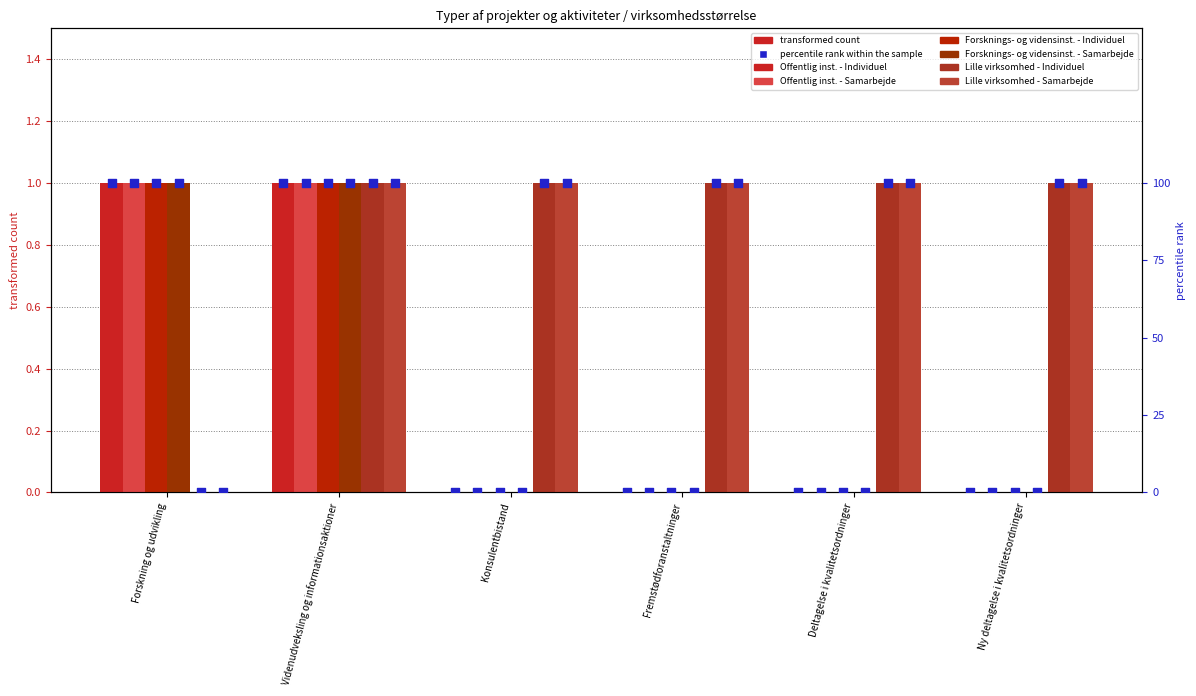

Which series has the largest total across all categories?

Lille virksomhed - Individuel